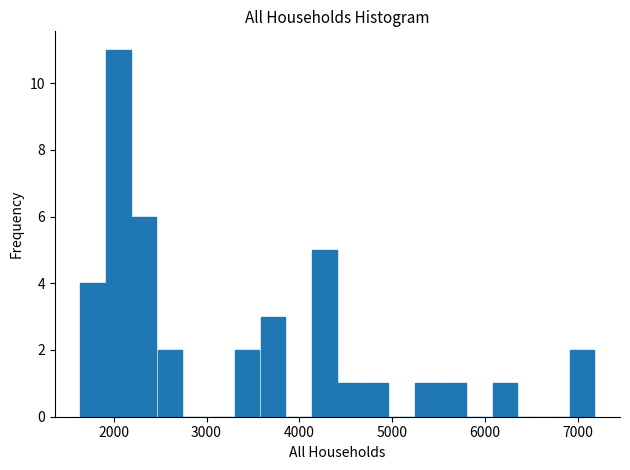

Around what value on the x-axis is the tallest bar? Give the approximate position of its centre, as read against the axis.

2100